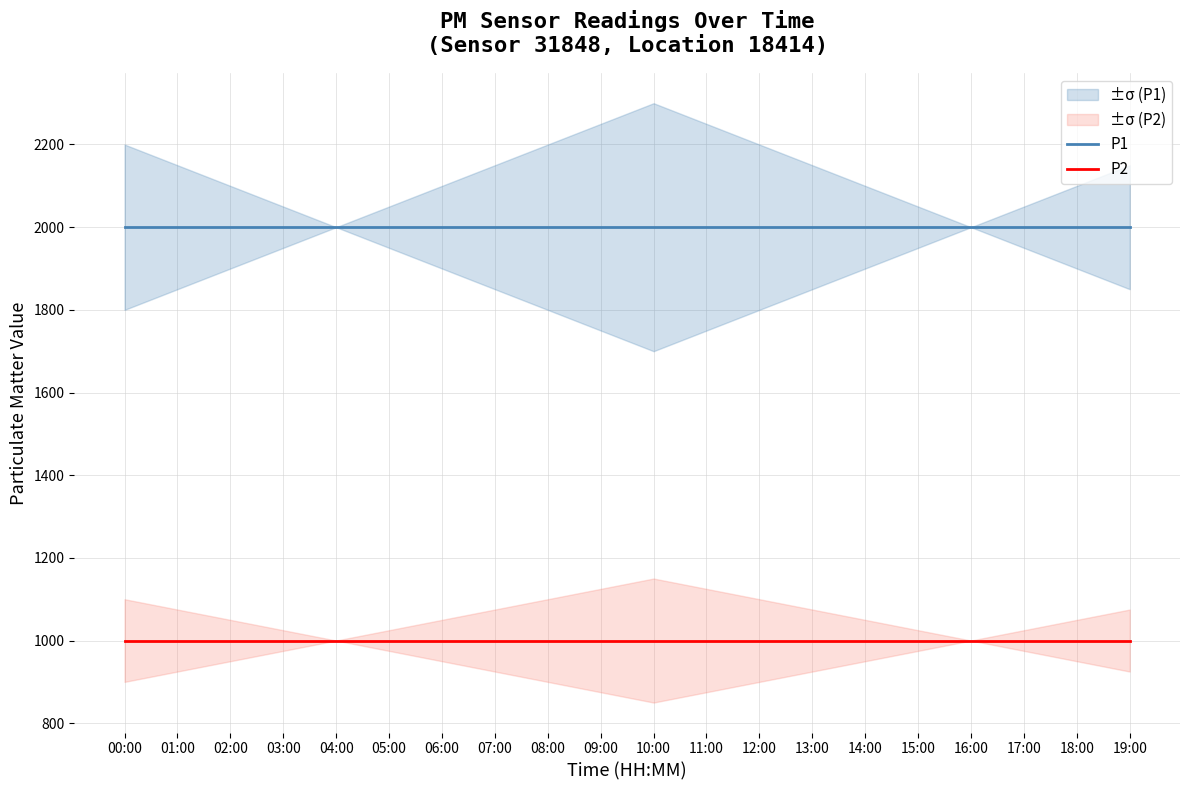

Rank the series by their maximum value, from highest to lowest.

P1, P2